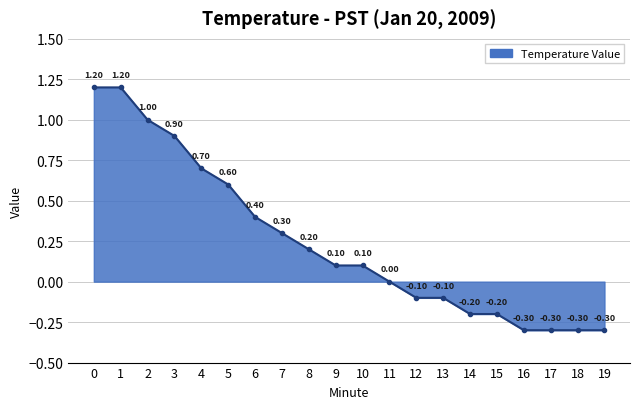

Is it true that the value at 6 is 0.4?

True